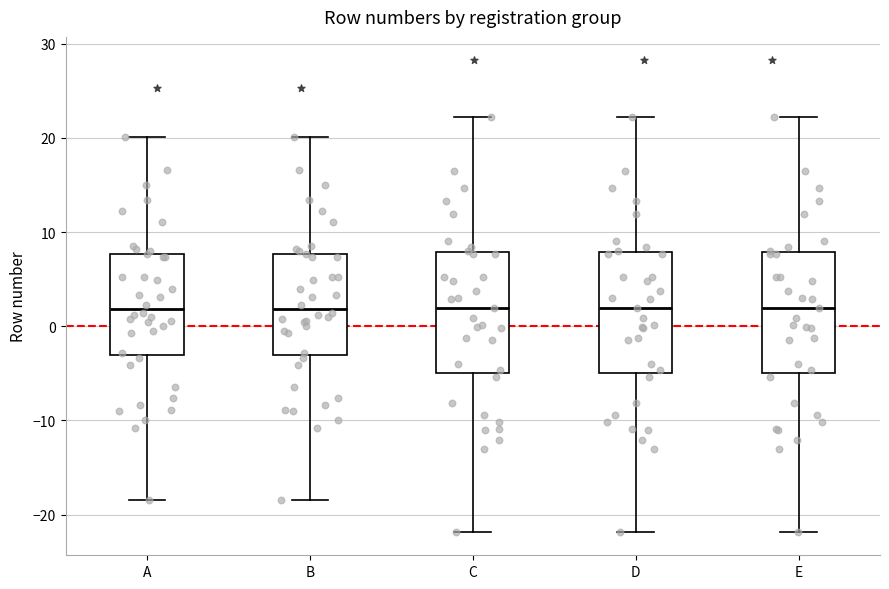

Where does the upper whisker of the box for A end on the y-axis? The values are not printed on the chart, so give them approximately, as read against the axis.

20